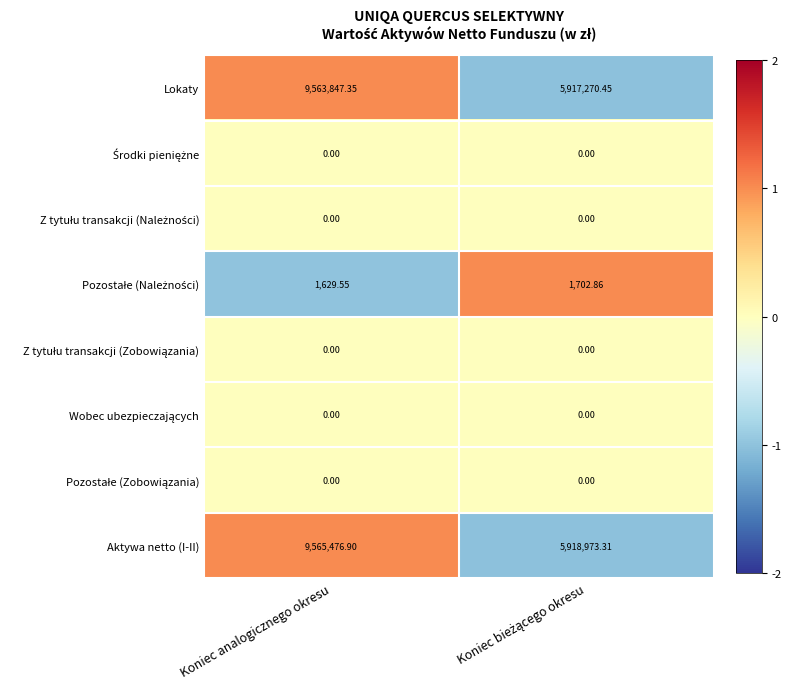

Which series has the widest spread of values?

Lokaty